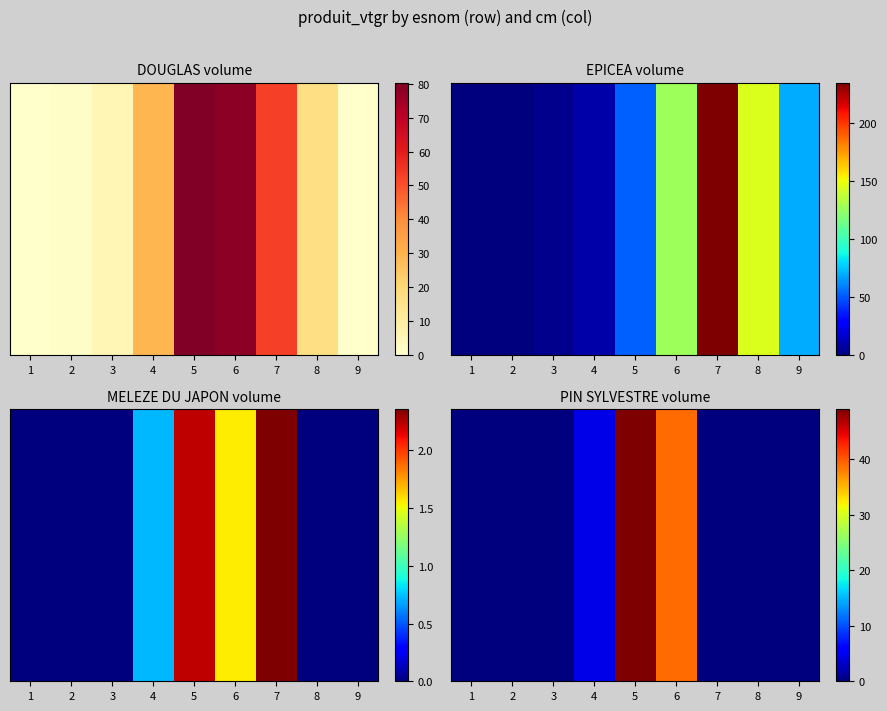

Rank the categories by value from lowest to highest.

1, 2, 3, 7, 8, 9, 4, 6, 5